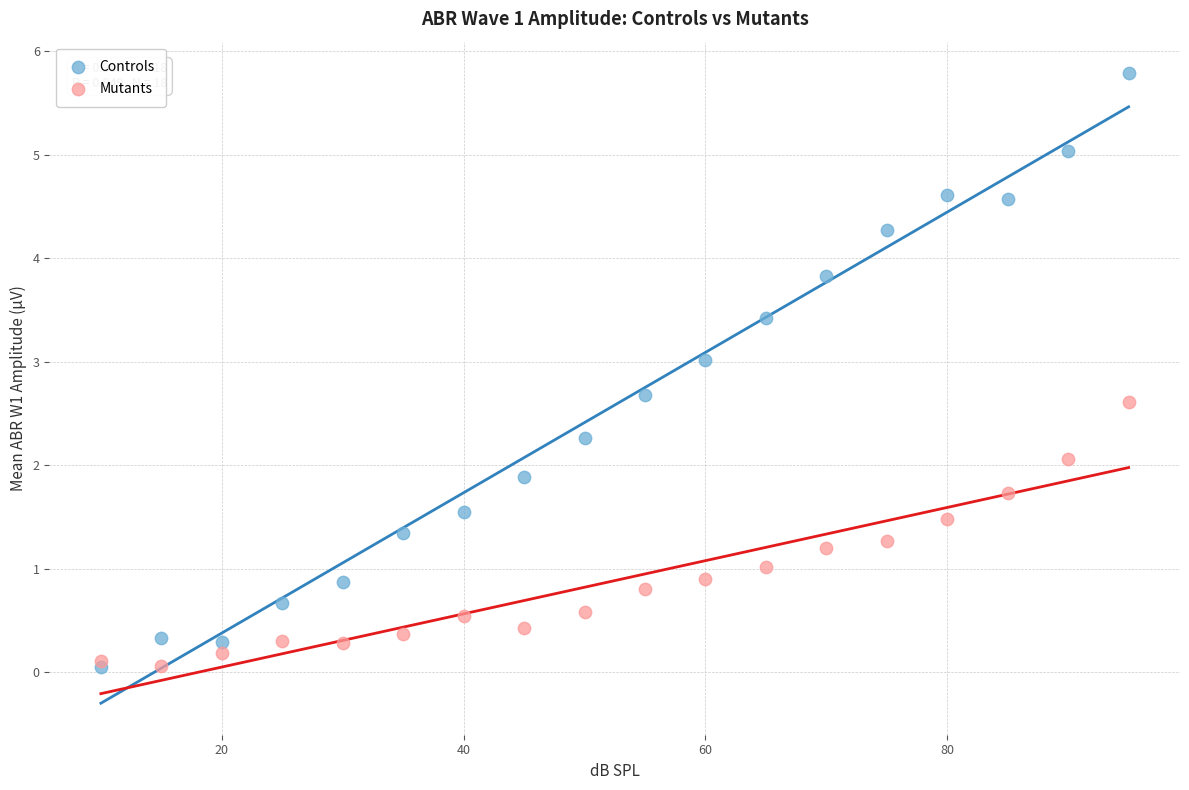

Which series reaches the maximum Y coordinate?

Controls